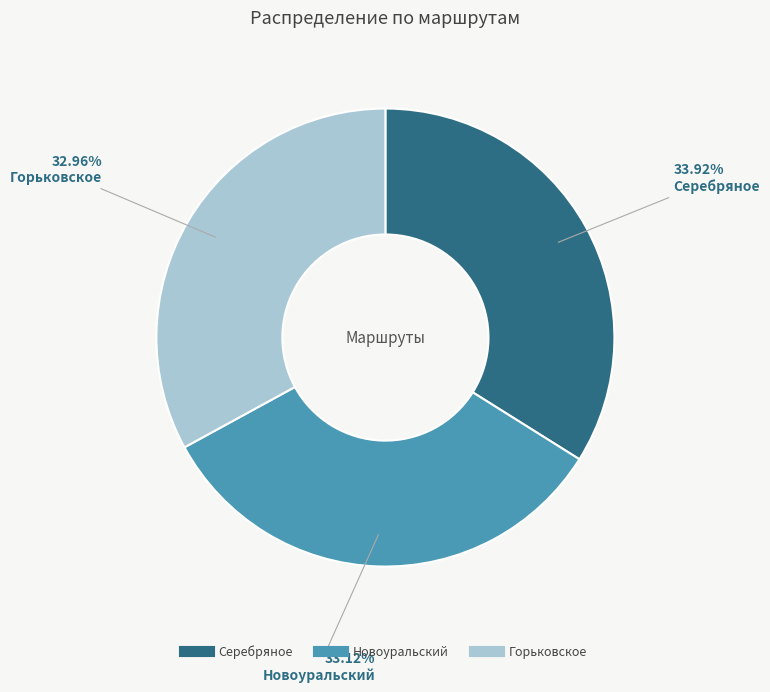

The Новоуральский slice represents 42% of the pie. True or false?

False